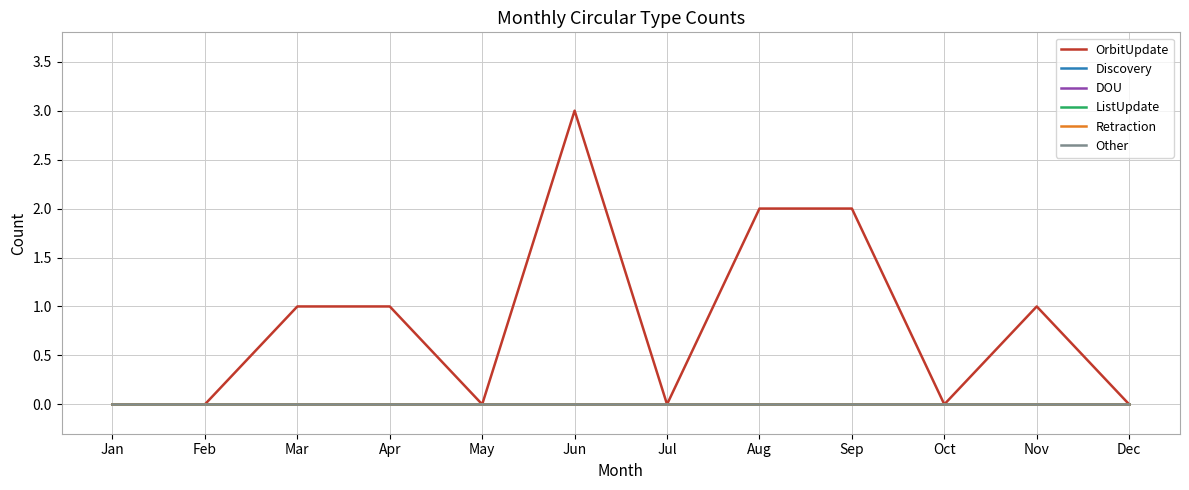

Rank the series by their maximum value, from highest to lowest.

OrbitUpdate, Discovery, DOU, ListUpdate, Retraction, Other